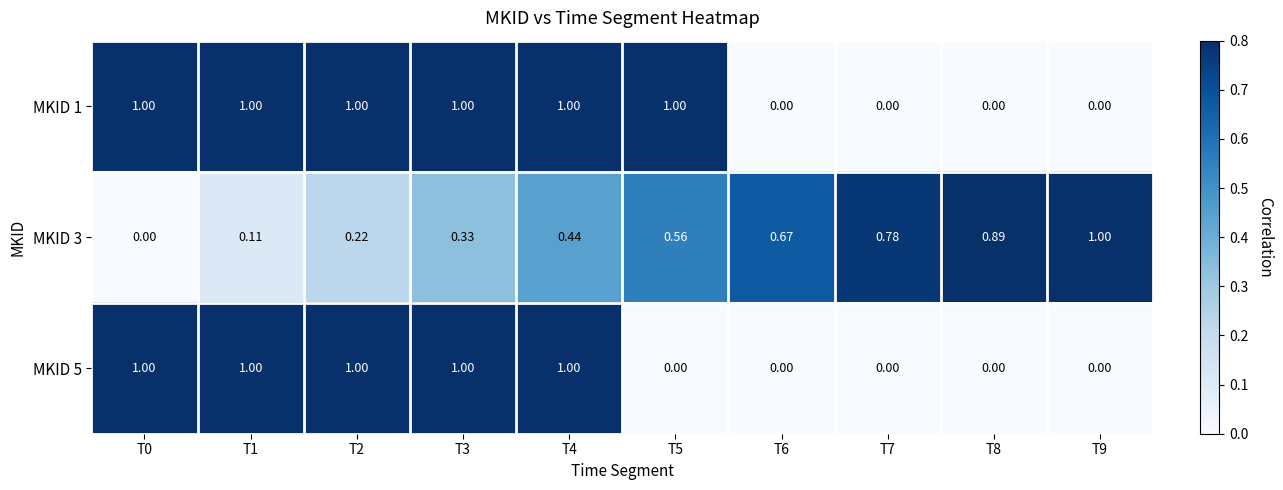

What is the total value across all series at T3?

2.3